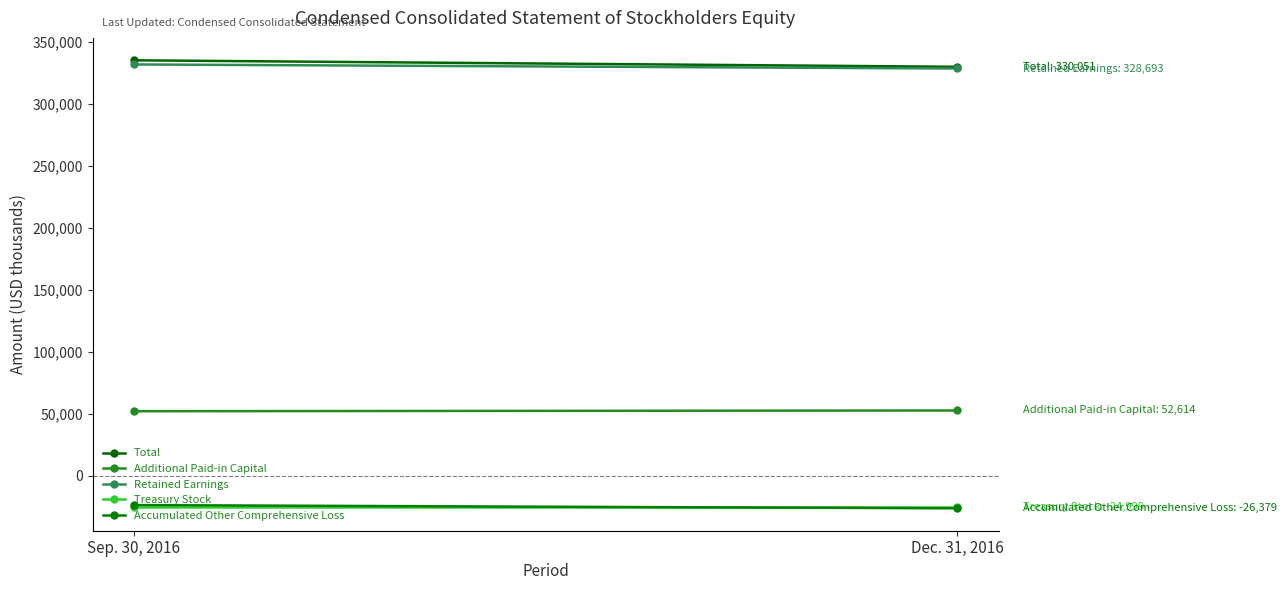

Reading left to right, what are all the values shown in this chart?

Total: 335317	330051
Additional Paid-in Capital: 52003	52614
Retained Earnings: 331959	328693
Treasury Stock: -24999	-24999
Accumulated Other Comprehensive Loss: -23768	-26379